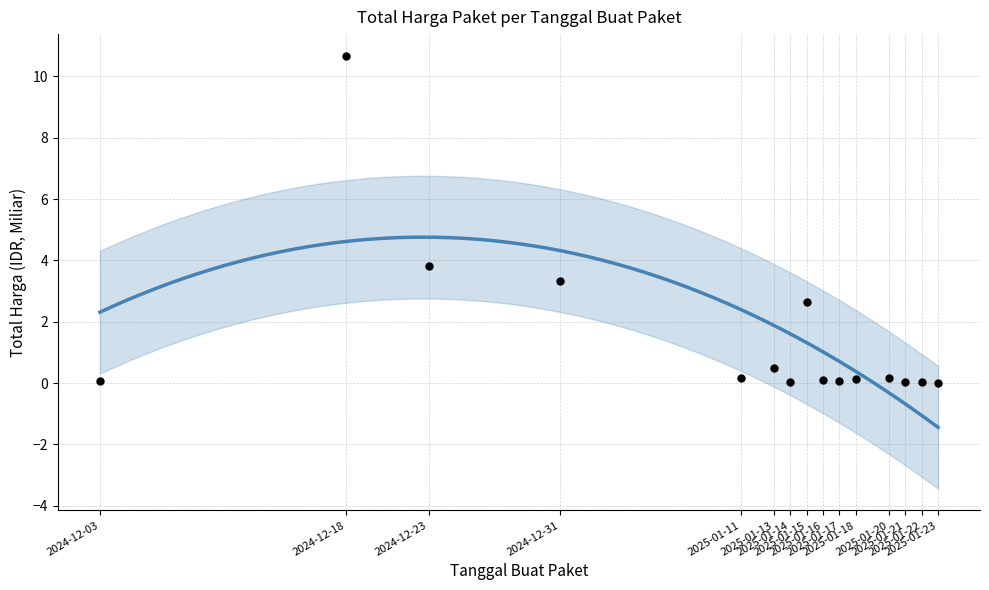

What is the change in value from 2025-01-13 to 2025-01-16?

-0.4